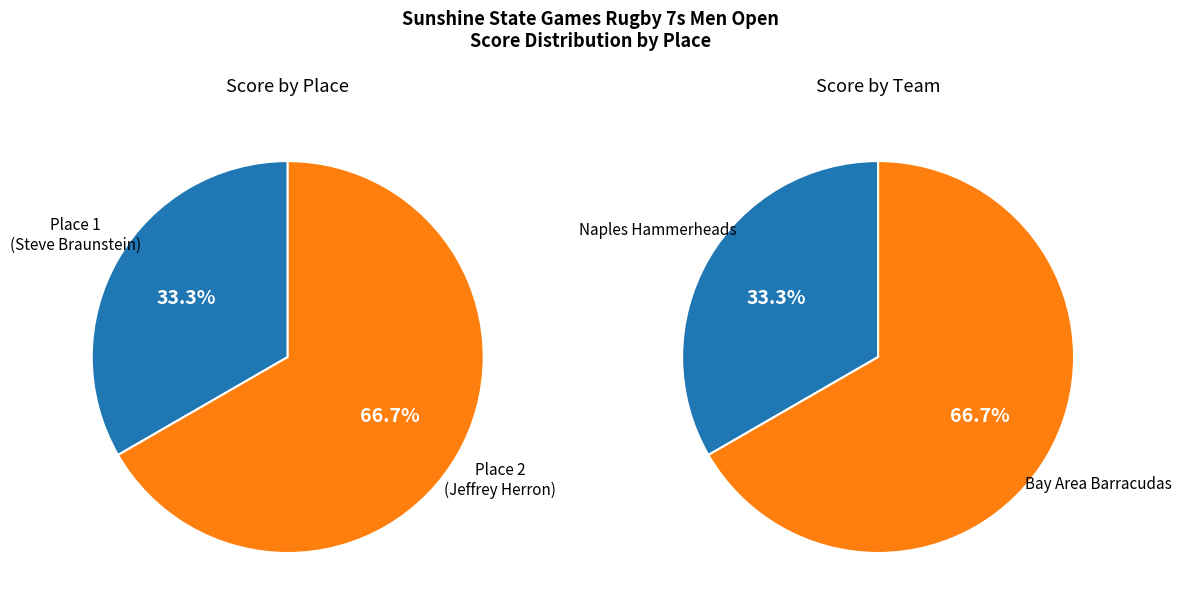

Which slice is the largest?

Jeffrey Herron (Place 2)